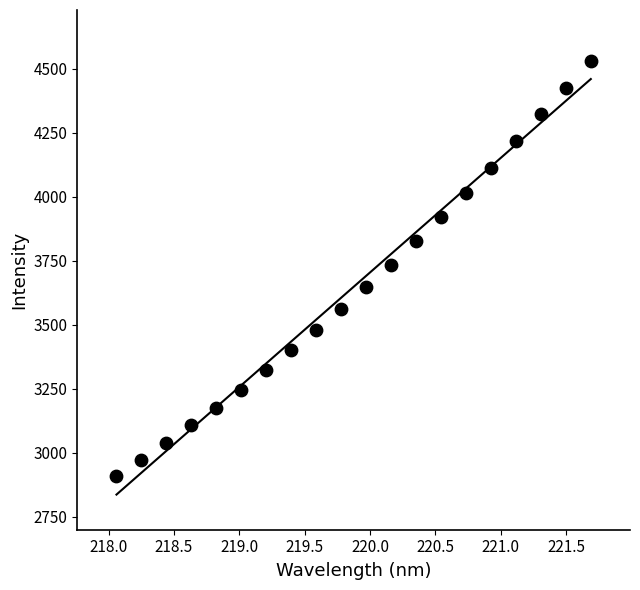

What is the range of Y values (max minus min)?

1619.4